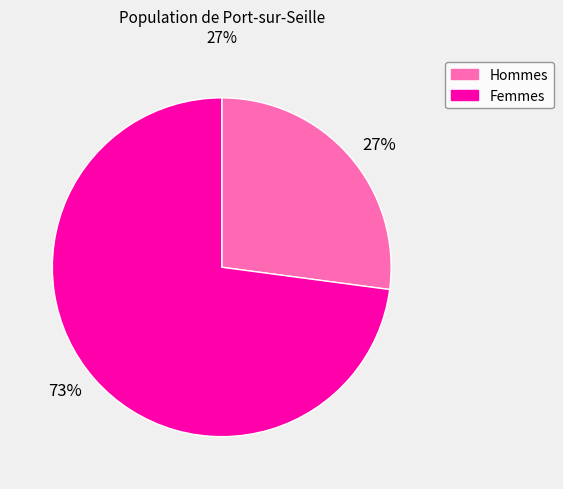

Combined, do 73% and 27% account for over 50%?

Yes